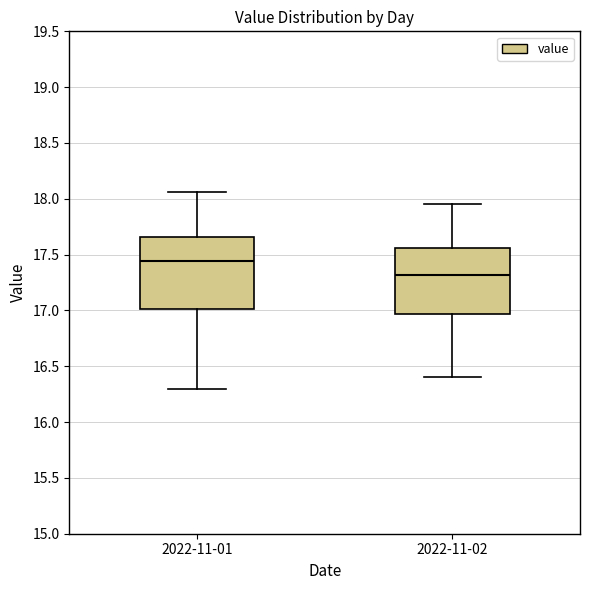

Which box's median line is the highest?

2022-11-01